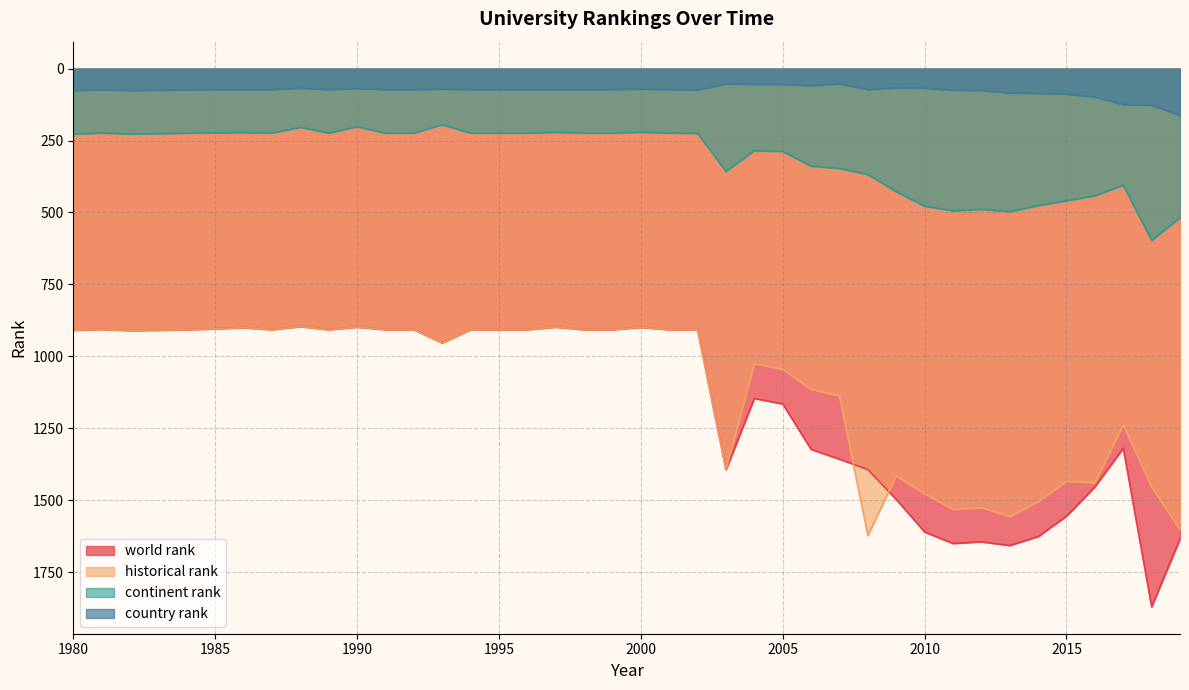

At how many categories does at least one series exceed 595?

40